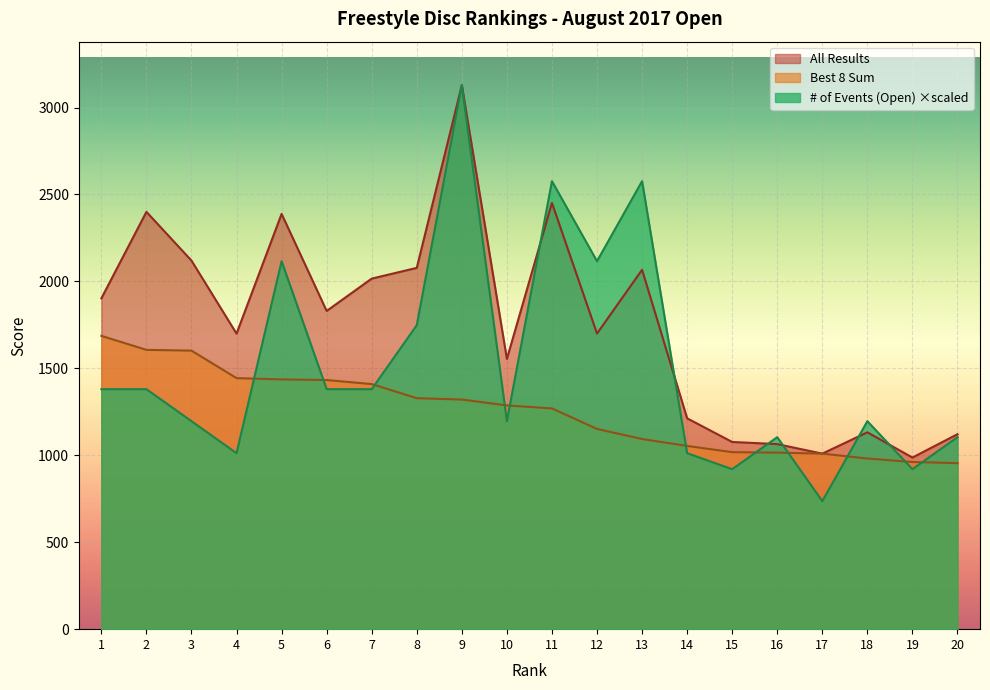

What is the value of the Best 8 Sum point at the 19th from the left?

961.4